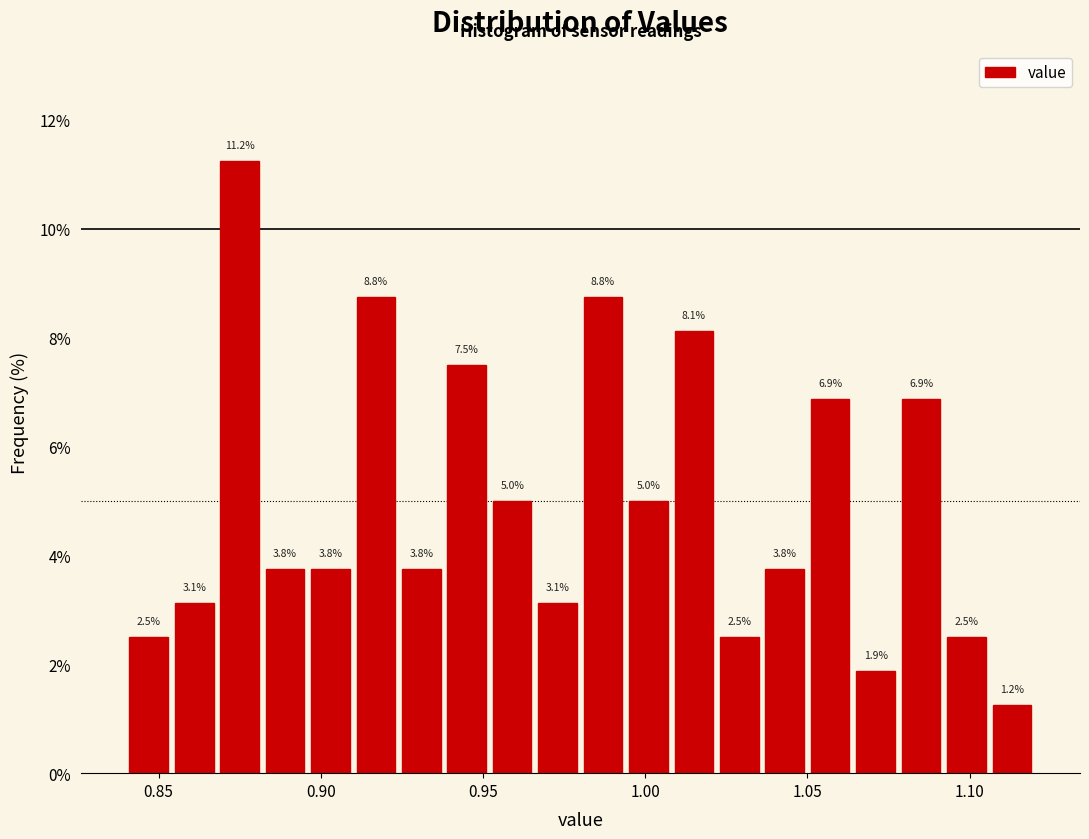

Read against the x-axis, roughly where is the centre of the tallest bar?

0.875